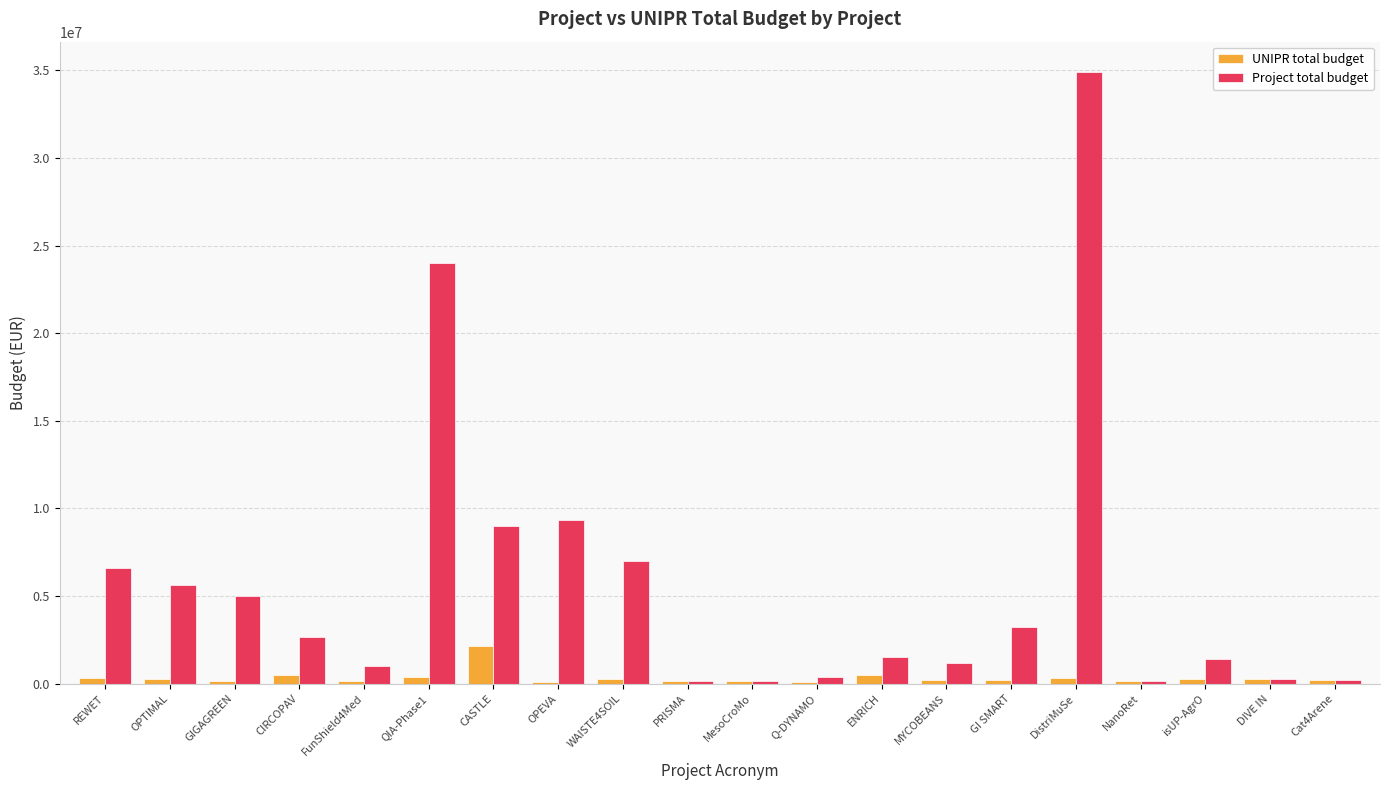

What is the sum of the Project total budget values at CIRCOPAV and DistriMuSe?

37551662.8